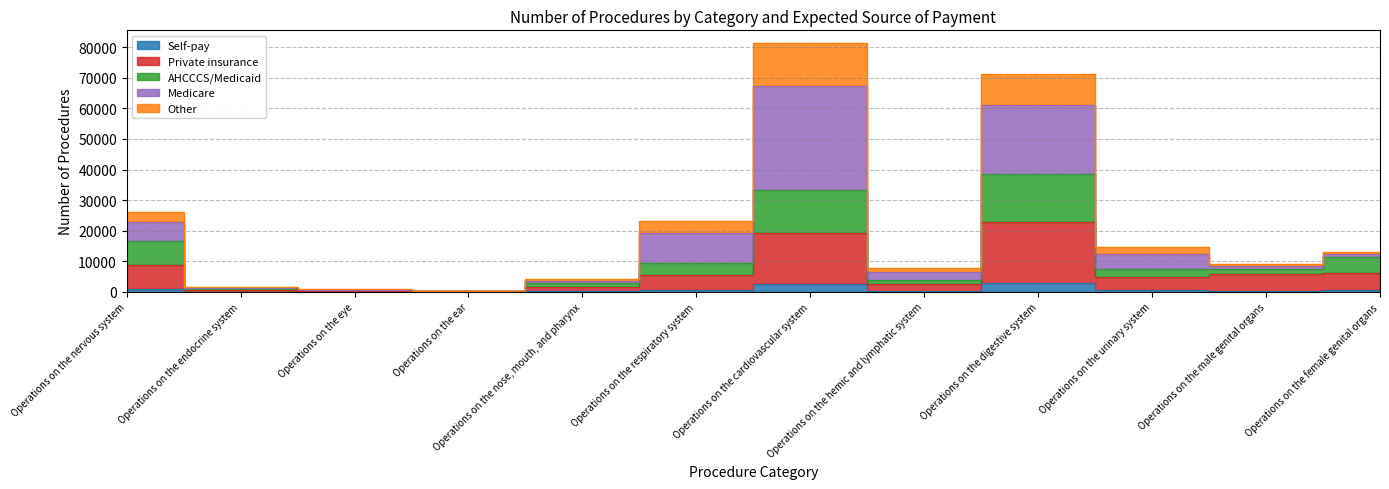

Which category has the lowest value in the Other series?

Operations on the ear